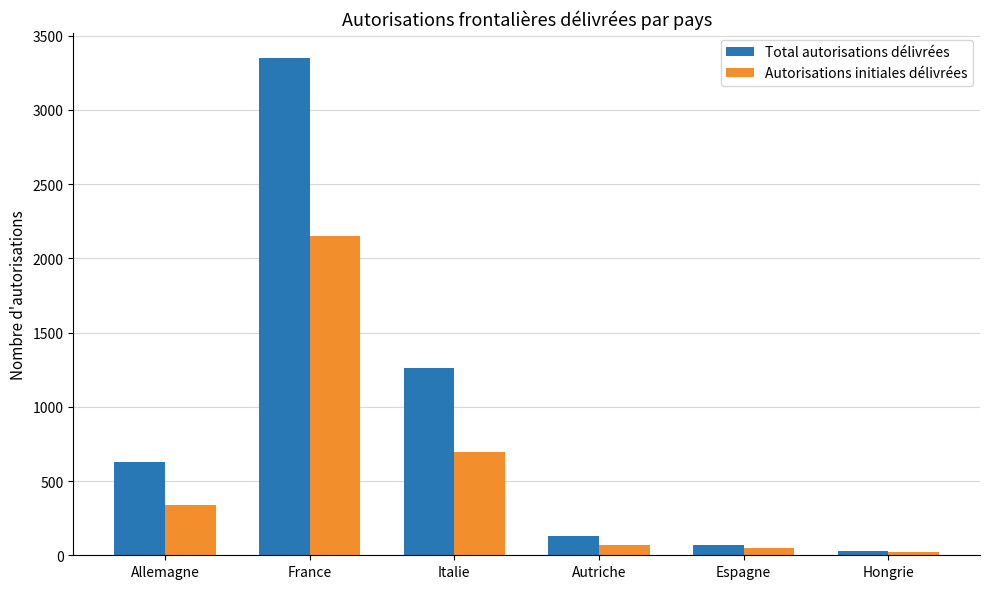

What is the difference between the second highest and minimum values in the Total autorisations délivrées series?

1236